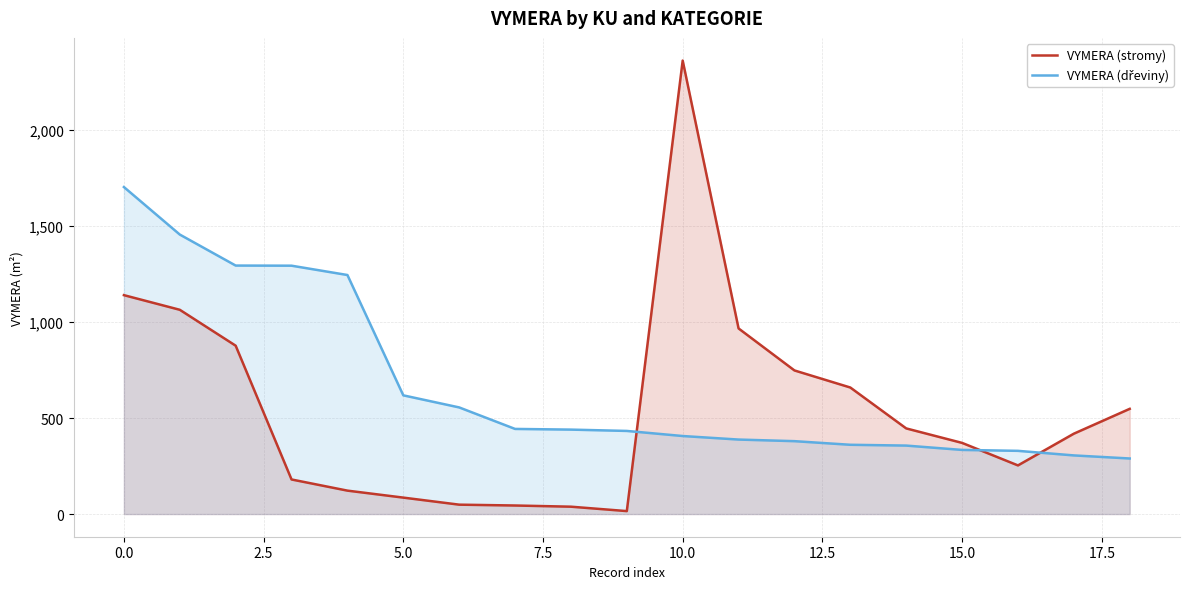

Which series has the largest range (max minus min)?

VYMERA (stromy)